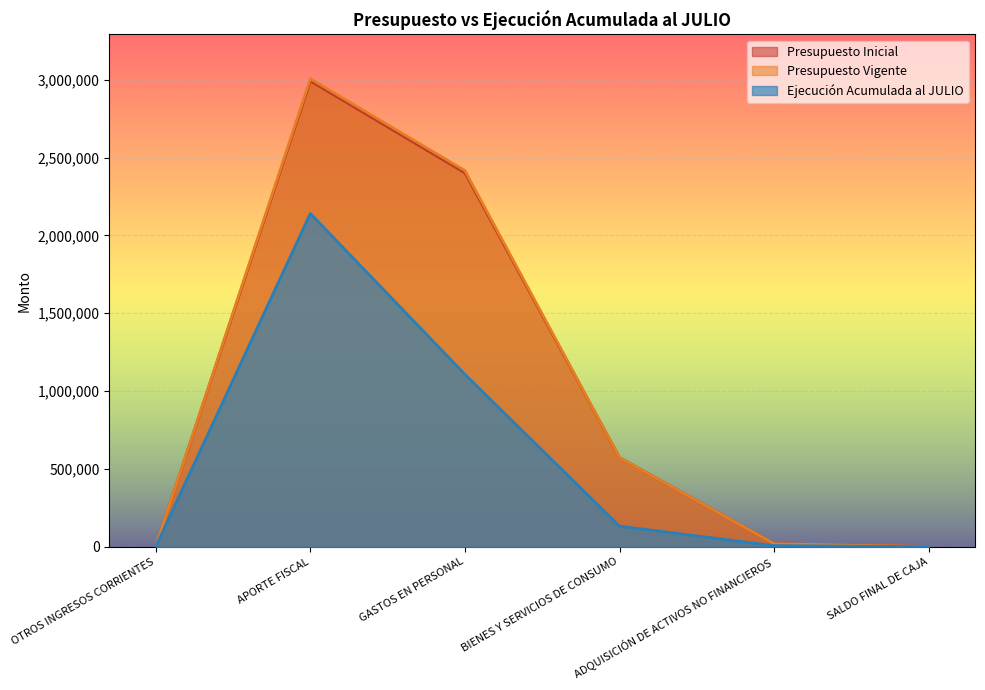

How many values in the Ejecución Acumulada al JULIO series are below 131504?

3